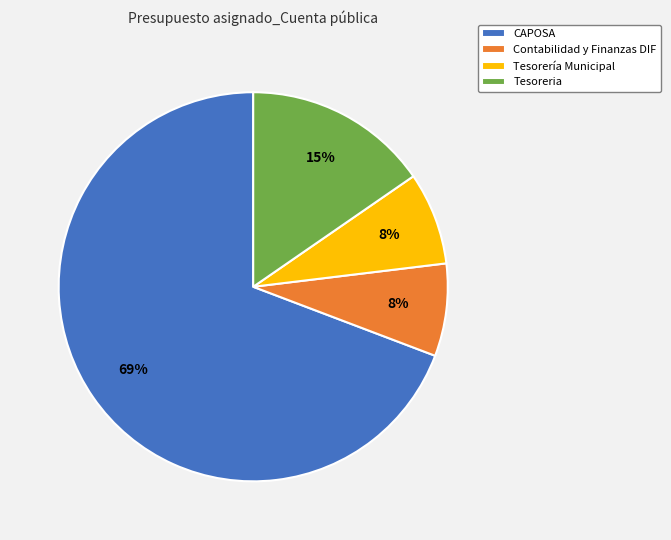

Which category accounts for the majority?

CAPOSA